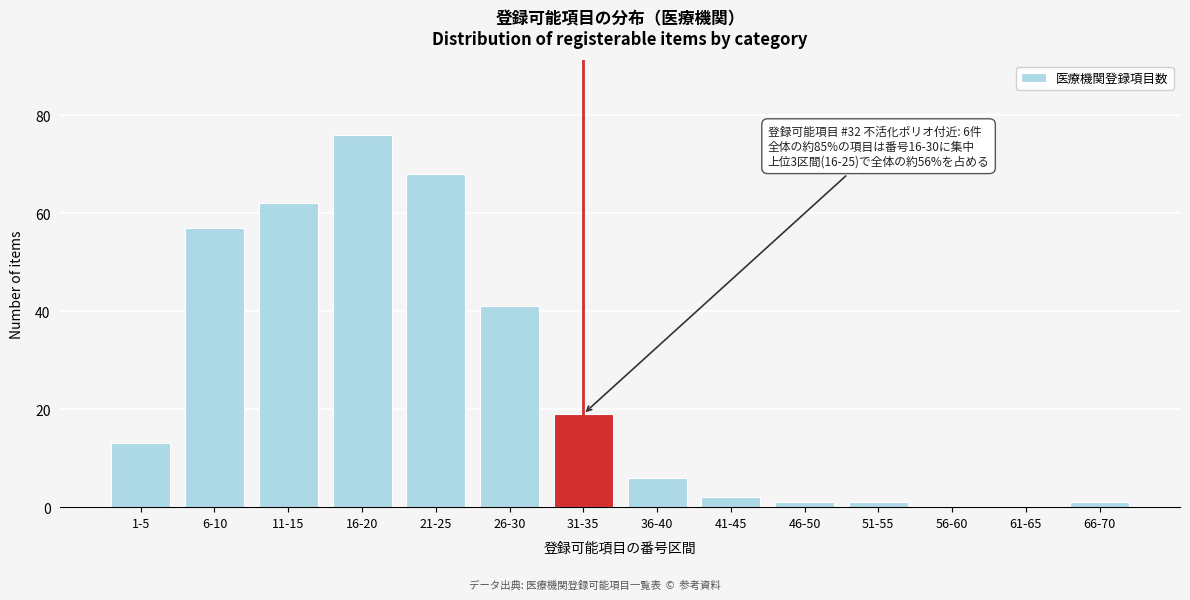

Reading left to right, extract all data points from this chart.

1-5=13	6-10=57	11-15=62	16-20=76	21-25=68	26-30=41	31-35=19	36-40=6	41-45=2	46-50=1	51-55=1	56-60=0	61-65=0	66-70=1